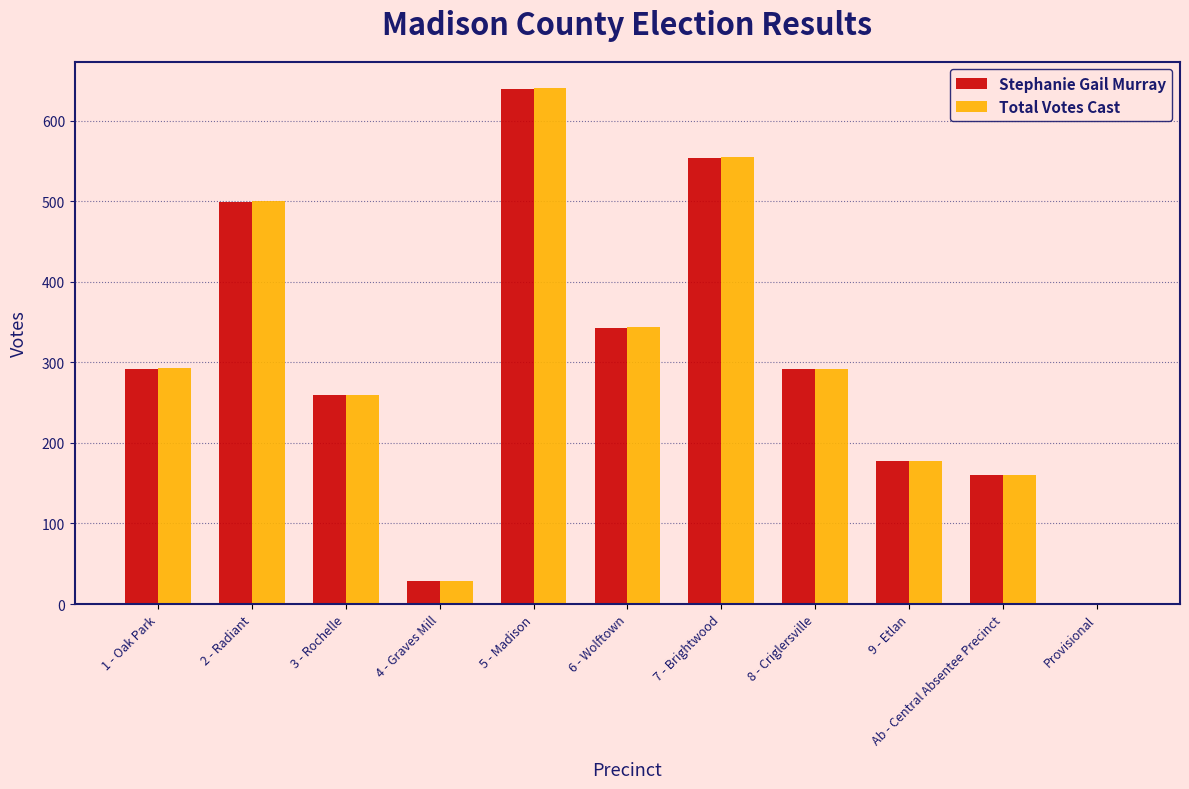

The Total Votes Cast series shows 7 at 4 - Graves Mill. True or false?

False